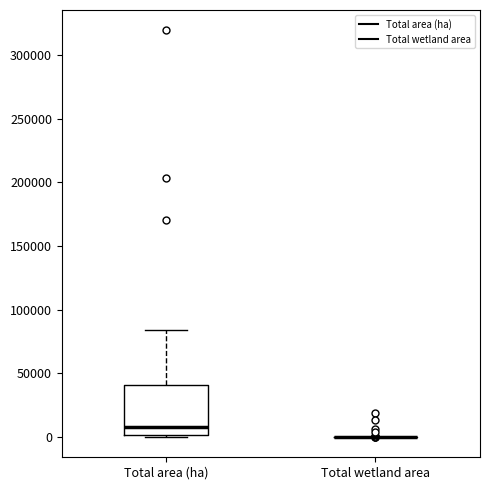

Comparing the boxes themselves (not the whiskers), which one is the tallest?

Total area (ha)